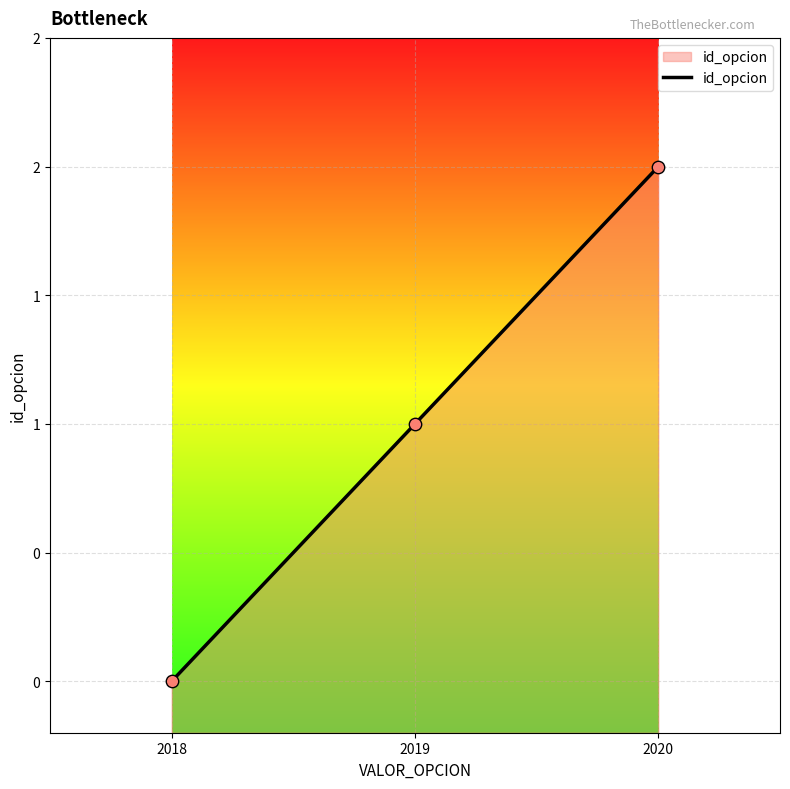

Between 2019 and 2020, which is larger?

2020